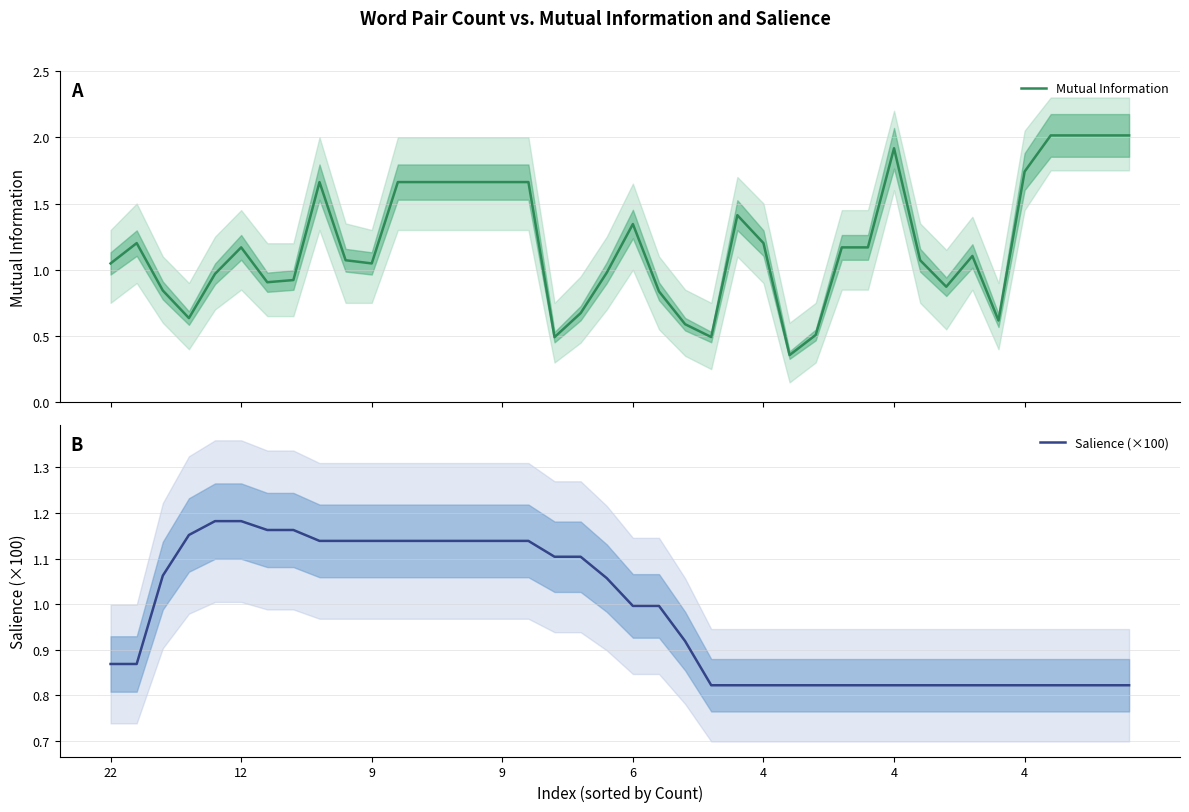

What is the spread (max minus min) of values at 38?

1.2